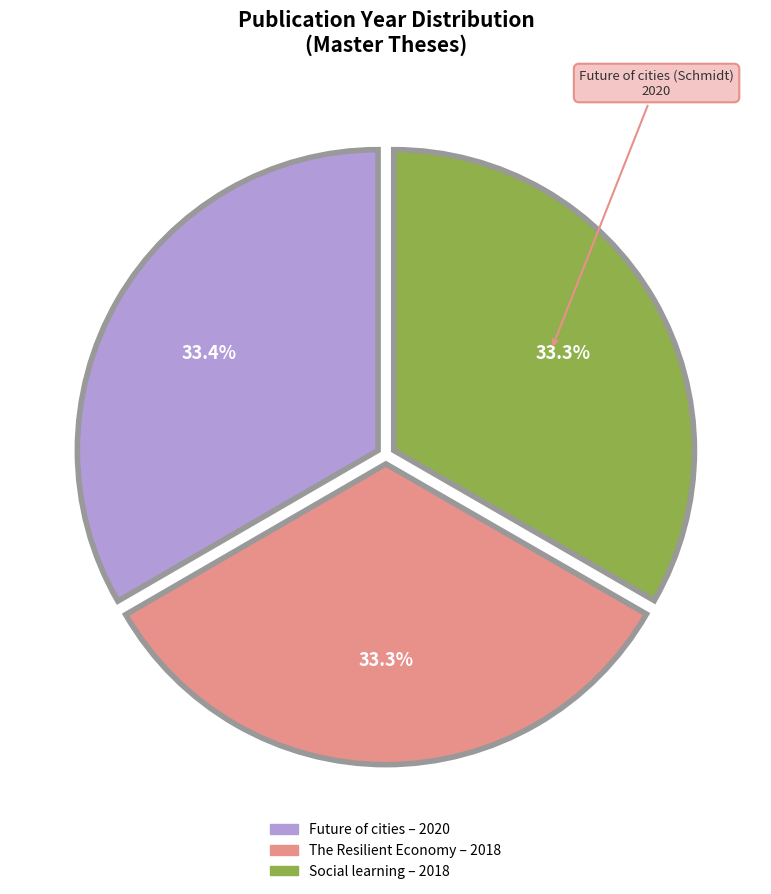

Combined, what portion of the pie is The Resilient Economy – 2018 and Social learning – 2018?

66.6%